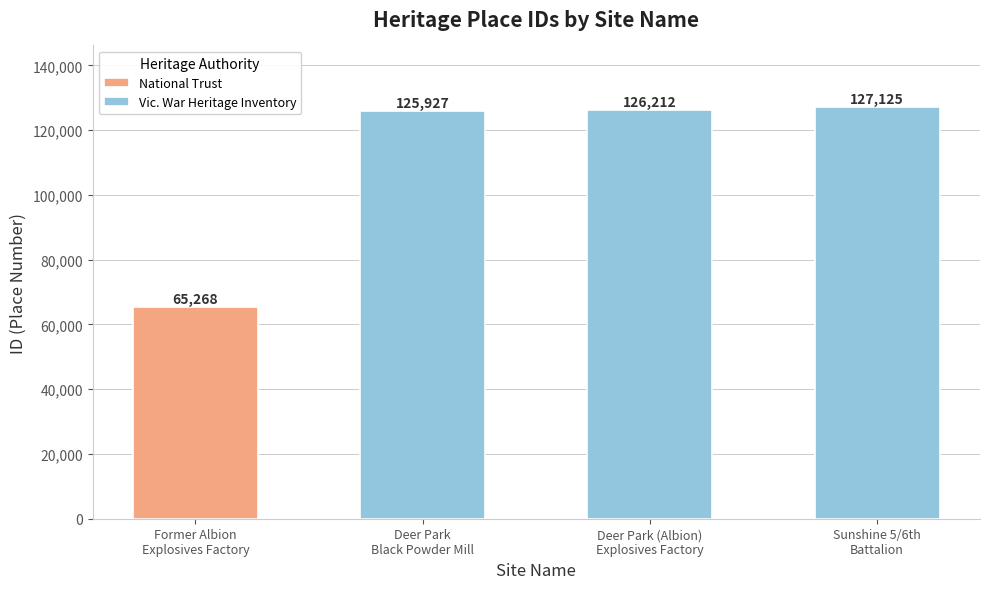

What is the sum of all Vic. War Heritage Inventory values?

379264